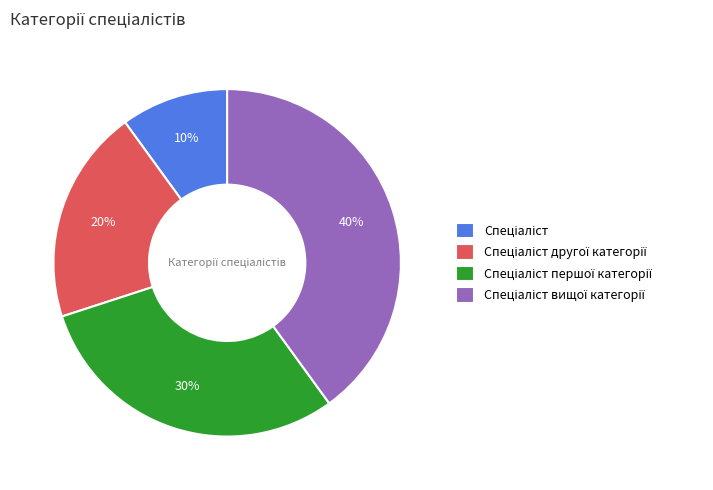

To the nearest percent, what is the difference between the largest and smallest slice percentages?

30%